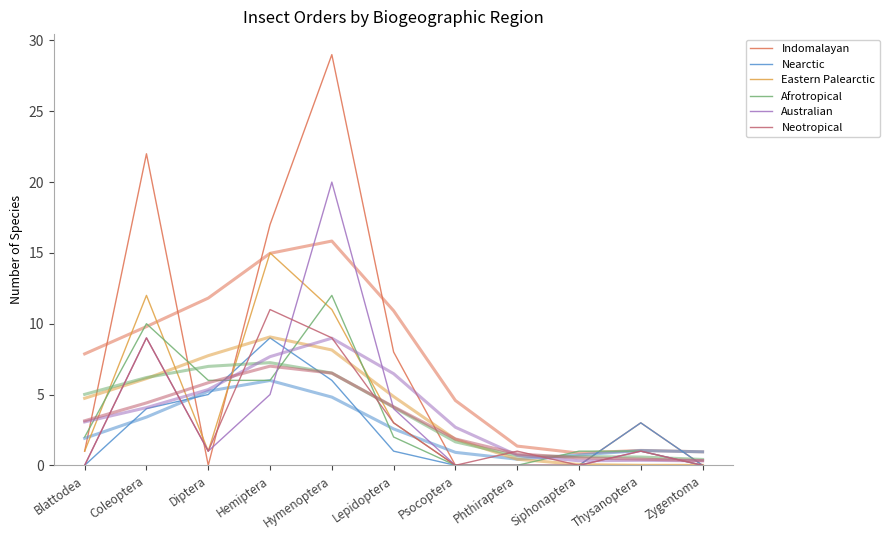

At Hemiptera, list the series in order from largest to smallest.

Indomalayan, Eastern Palearctic, Neotropical, Nearctic, Afrotropical, Australian